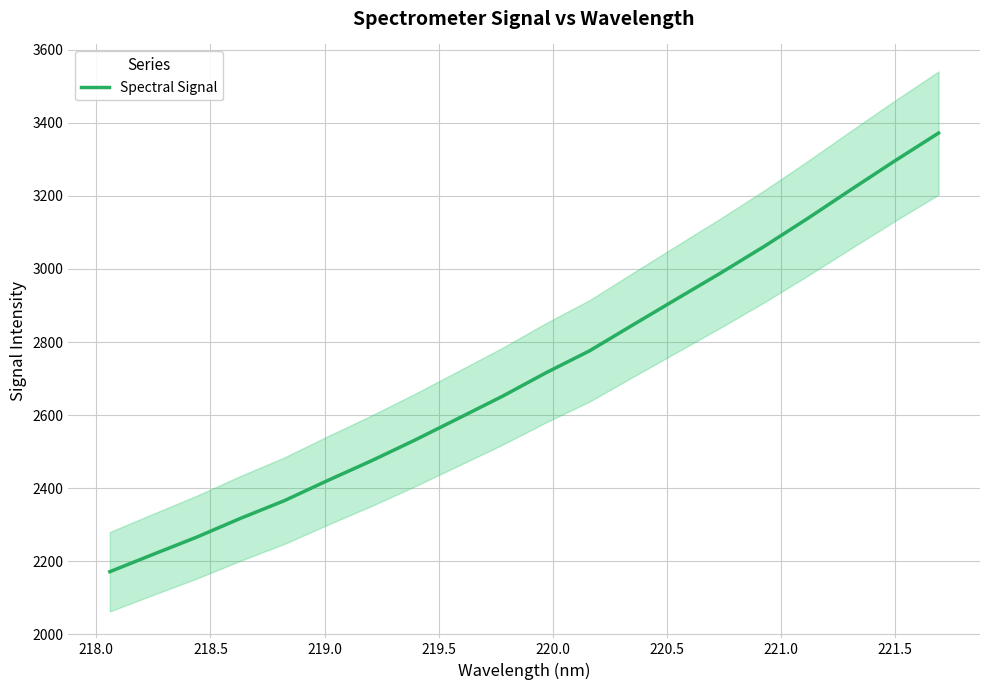

What is the lowest value of the Spectral Signal series?

2171.7